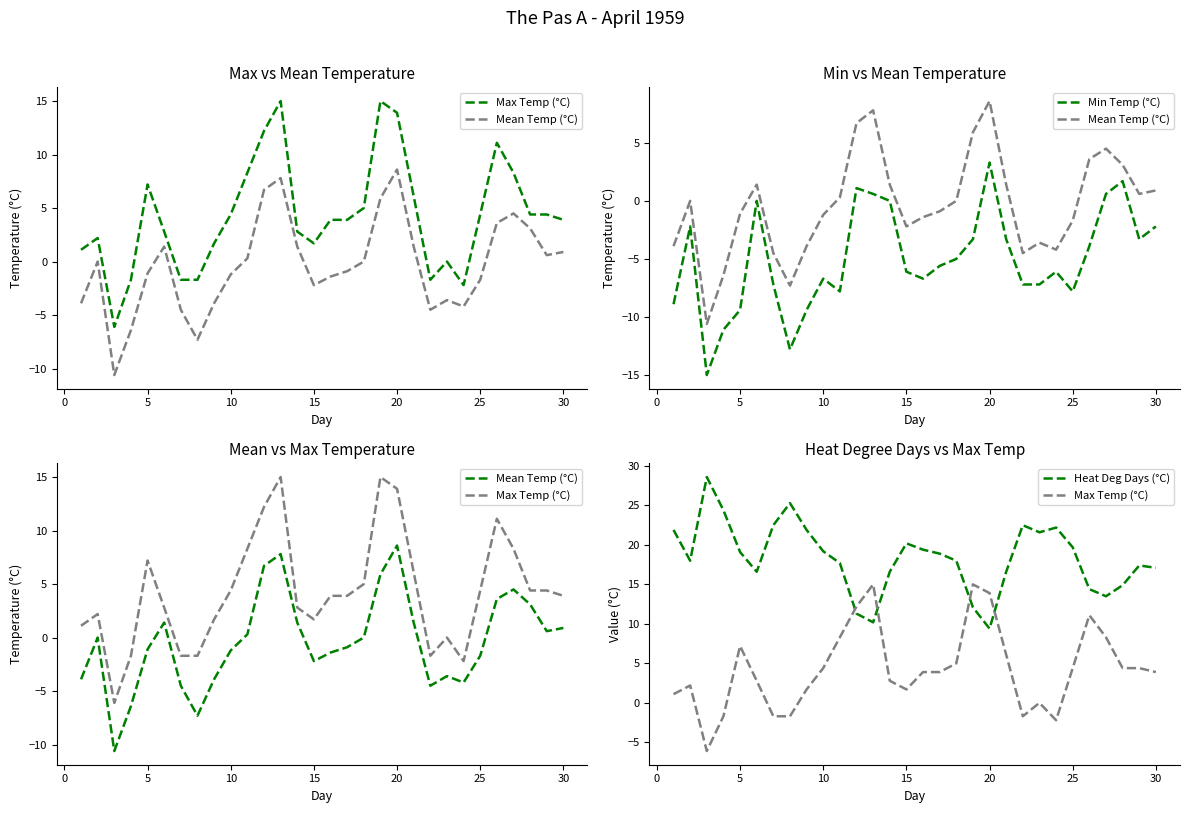

Is this an area chart (filled region under the line)?

No